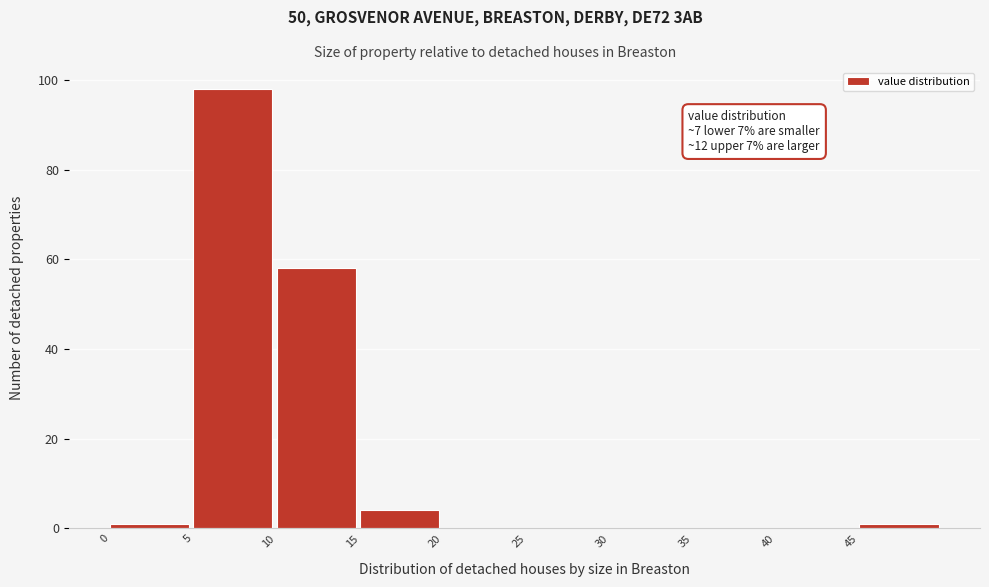

Over which range of the x-axis is the bar tallest?

5 to 10